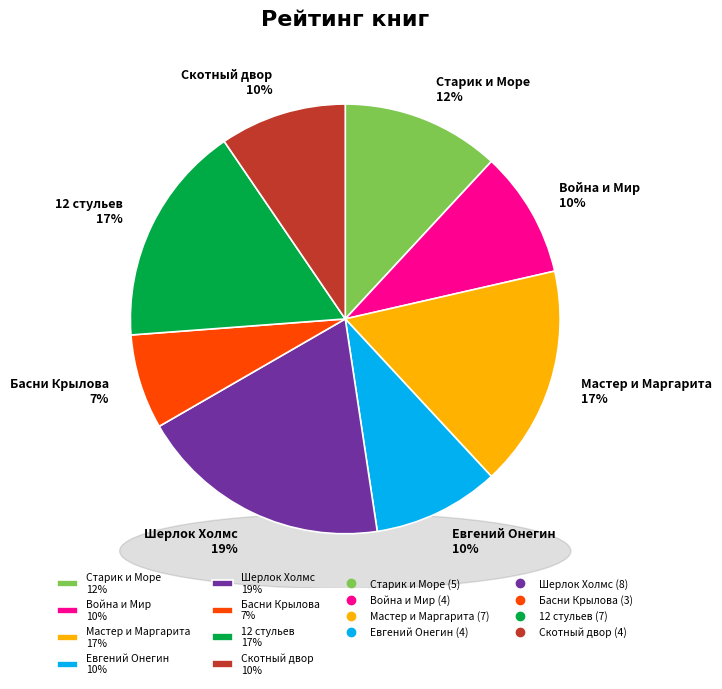

Rank the categories by value from highest to lowest.

Шерлок Холмс, Мастер и Маргарита, 12 стульев, Старик и Море, Война и Мир, Евгений Онегин, Скотный двор, Басни Крылова